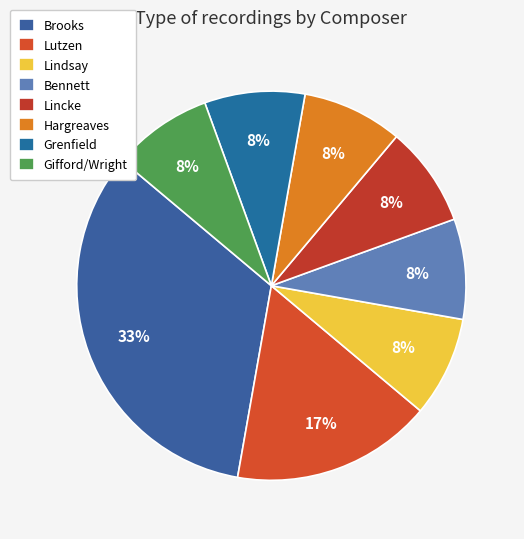

To the nearest percent, what is the average slice percentage?

12%